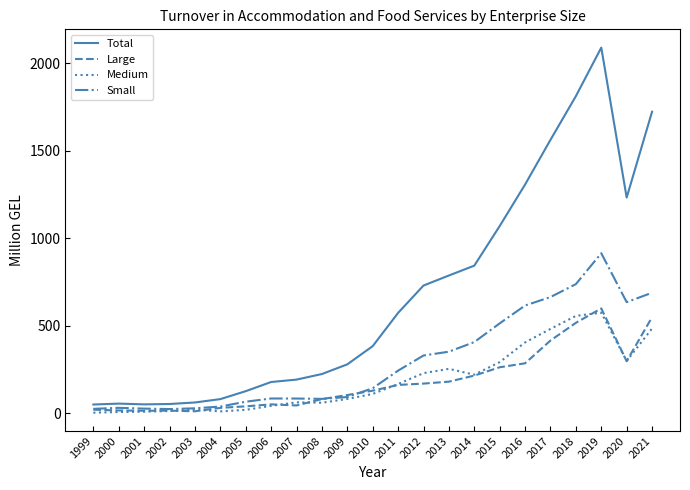

Which series has the largest total across all categories?

Total